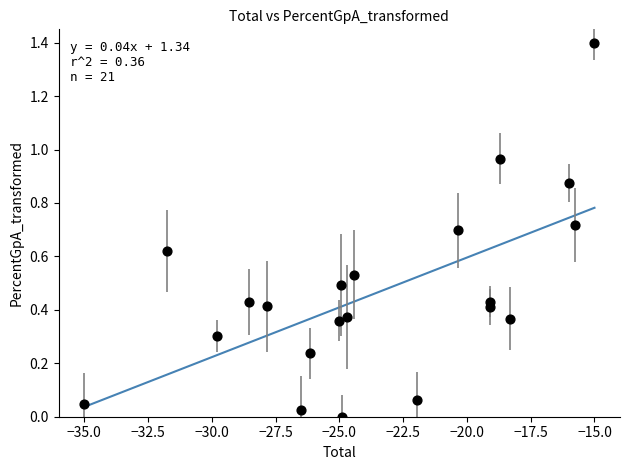

What is the range of X values (max minus min)?

20.0